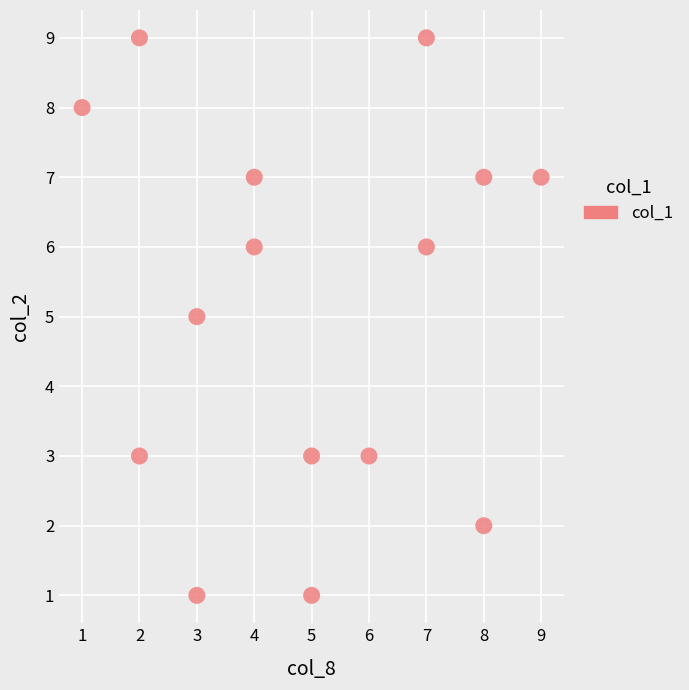

What is the range of Y values (max minus min)?

8